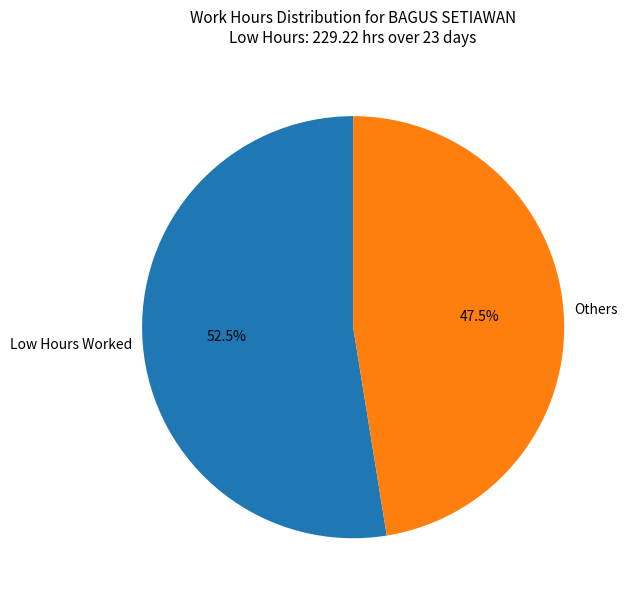

Which has a higher value, Others or Low Hours Worked?

Low Hours Worked